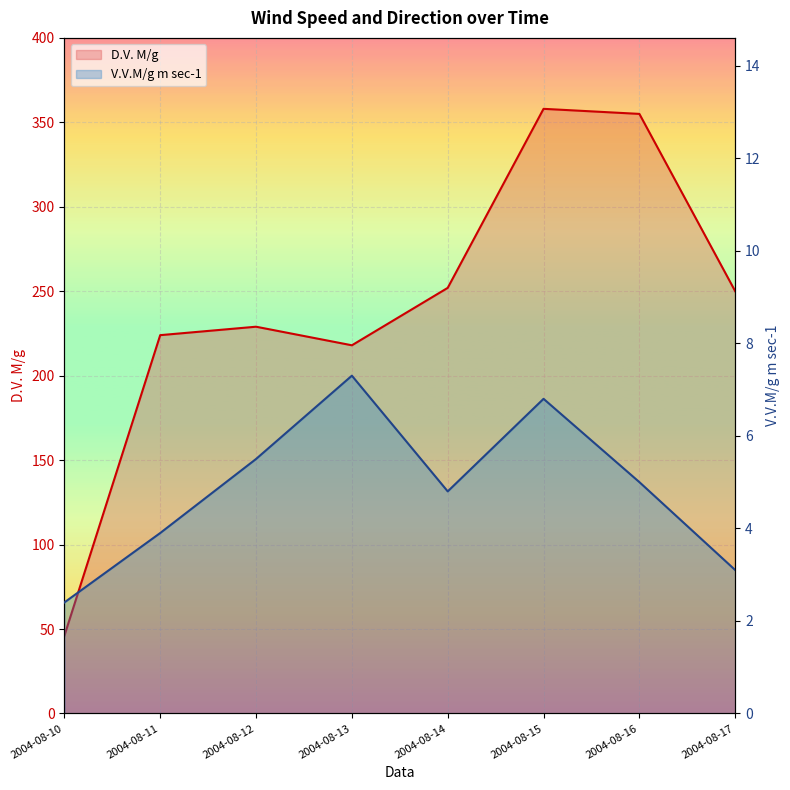

What is the total value across all series at 2004-08-13?

225.3